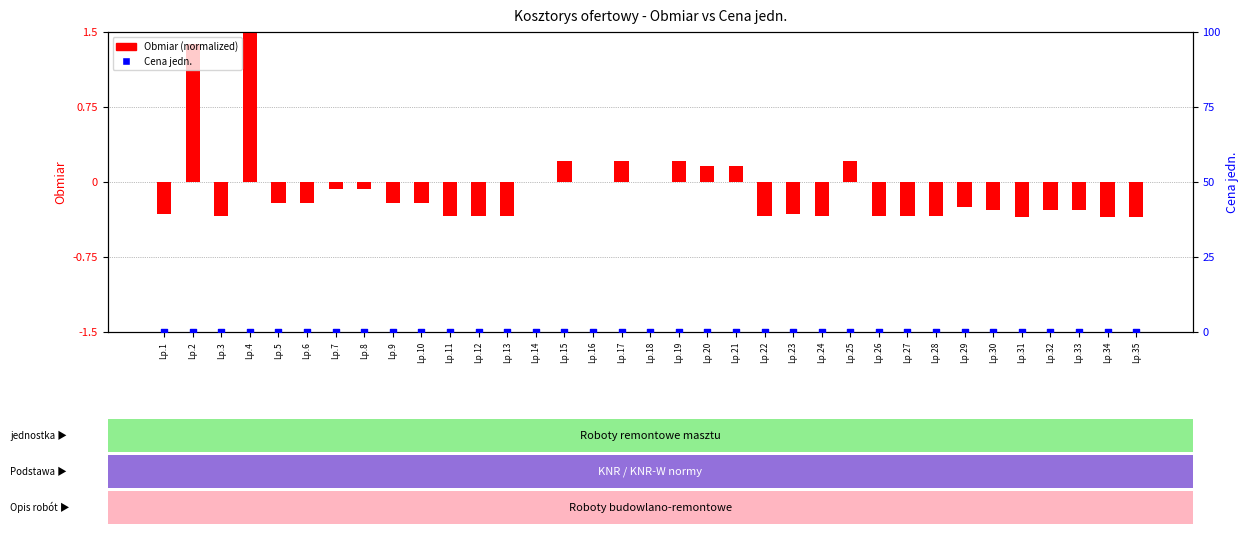

What are all the series names shown in the legend?

Obmiar (normalized), Cena jedn.